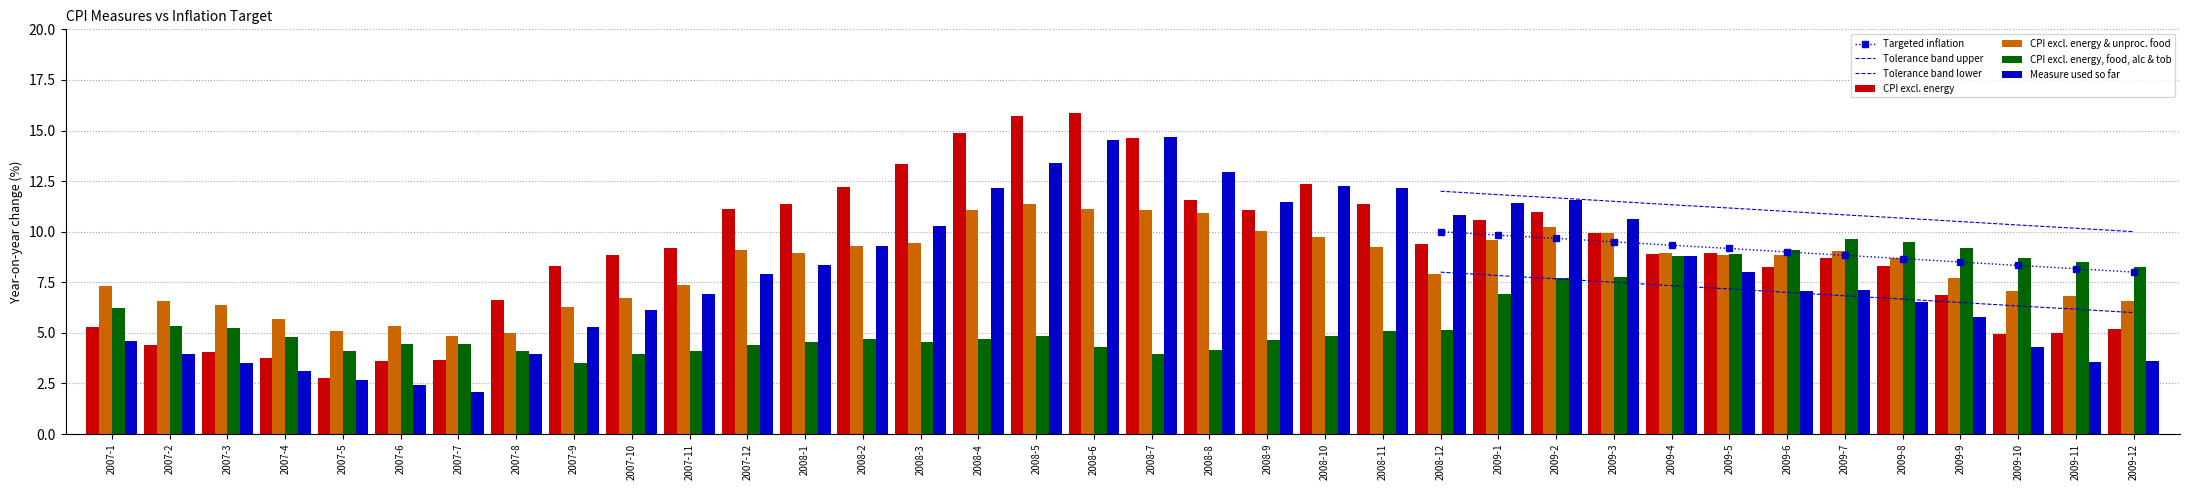

What is the total value across all series at 2008-11?

37.9